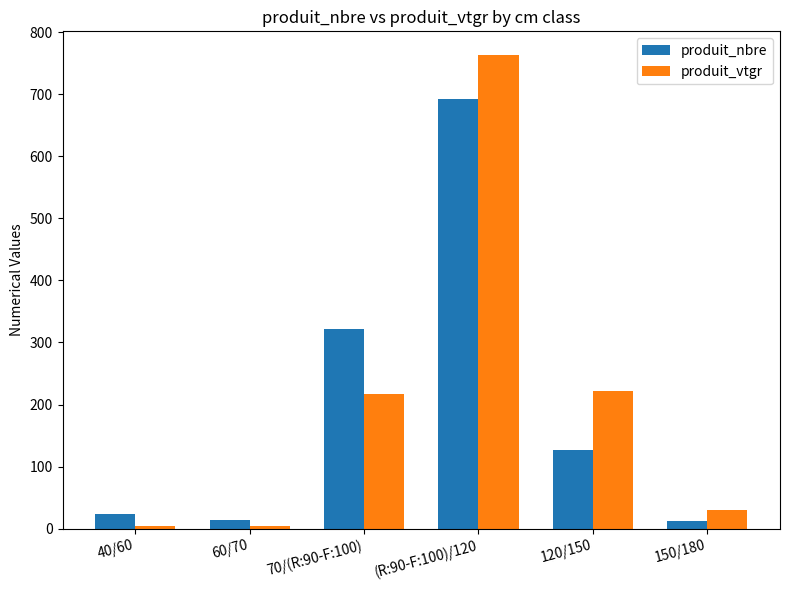

What is the maximum value for produit_nbre?

692.0